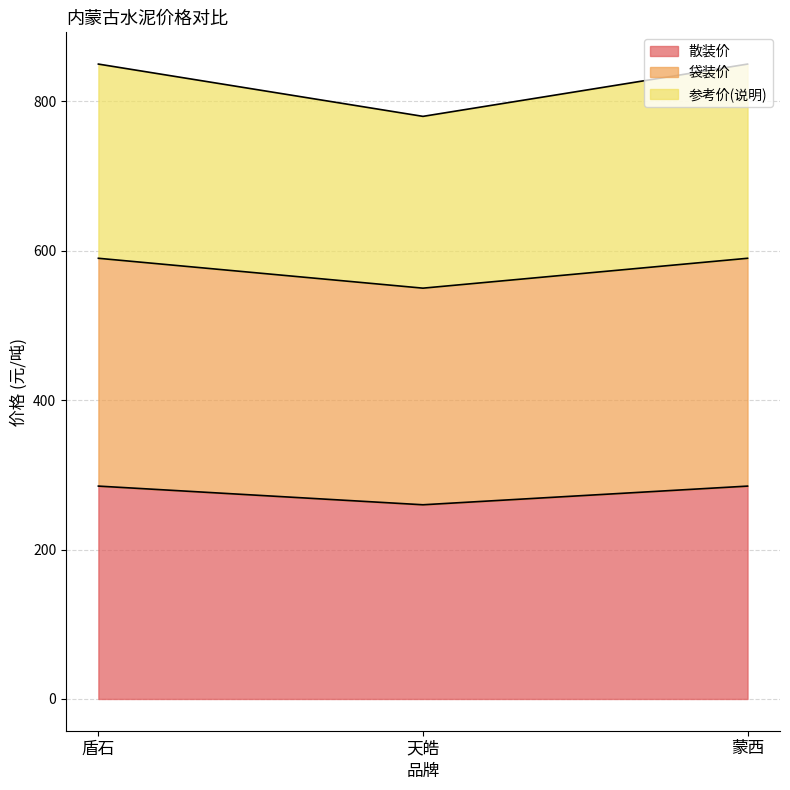

Rank the categories by 袋装价 value from lowest to highest.

天皓, 盾石, 蒙西